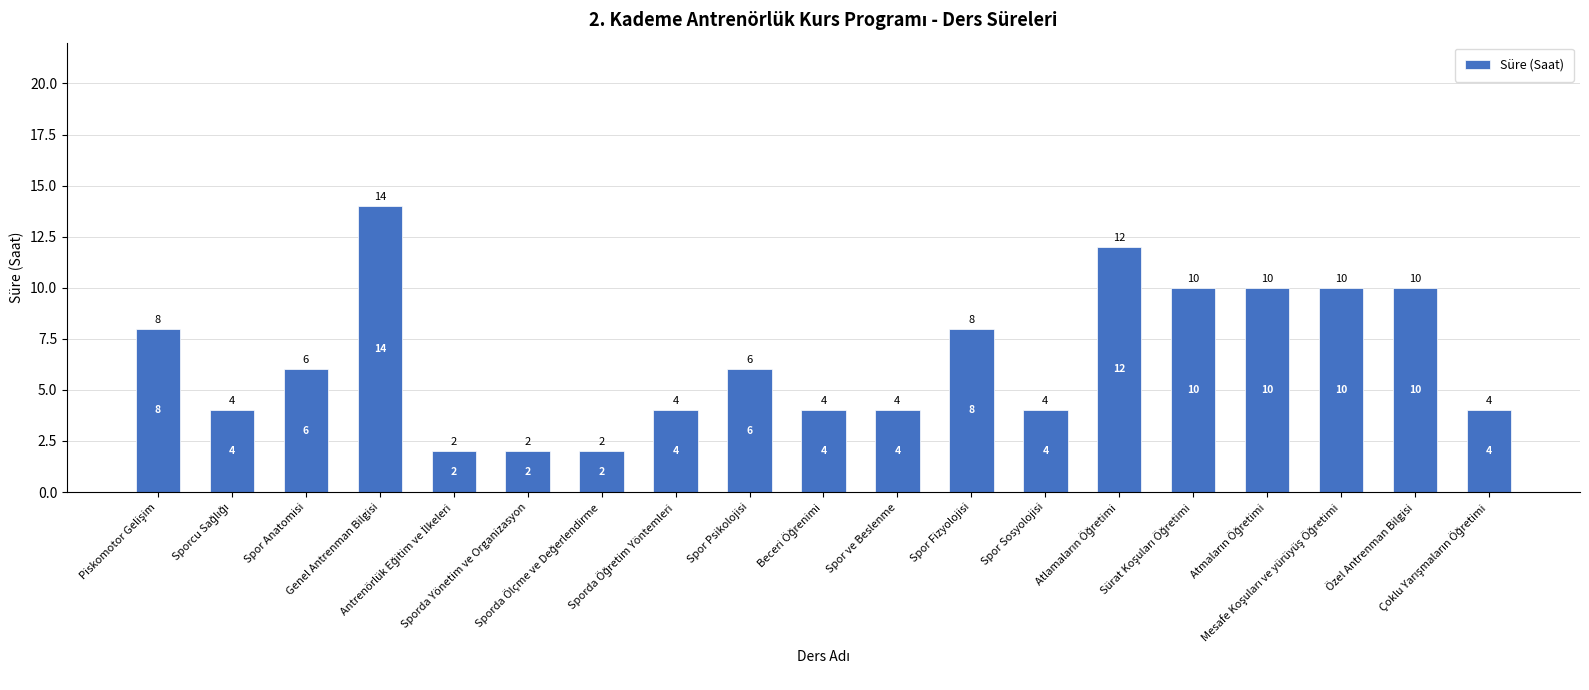

What is the average value?

7